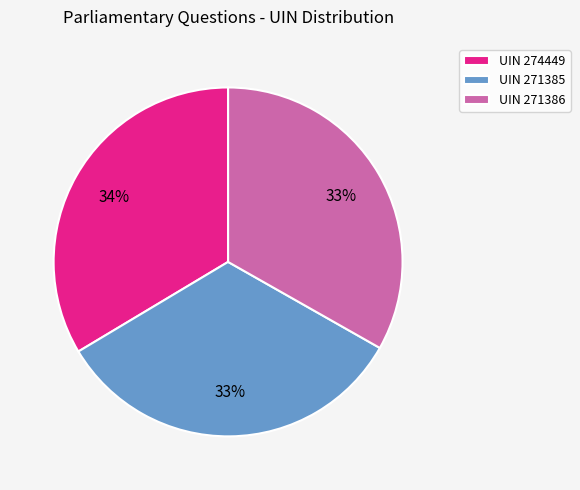

Does any single category account for the majority?

No